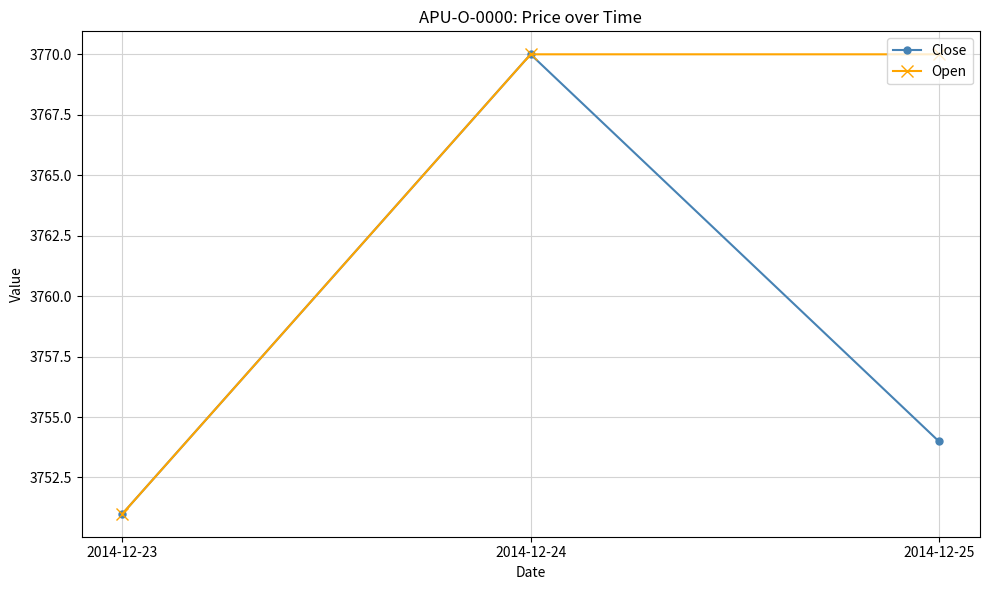

True or false: Close has a value of 3751 at 2014-12-23.

True